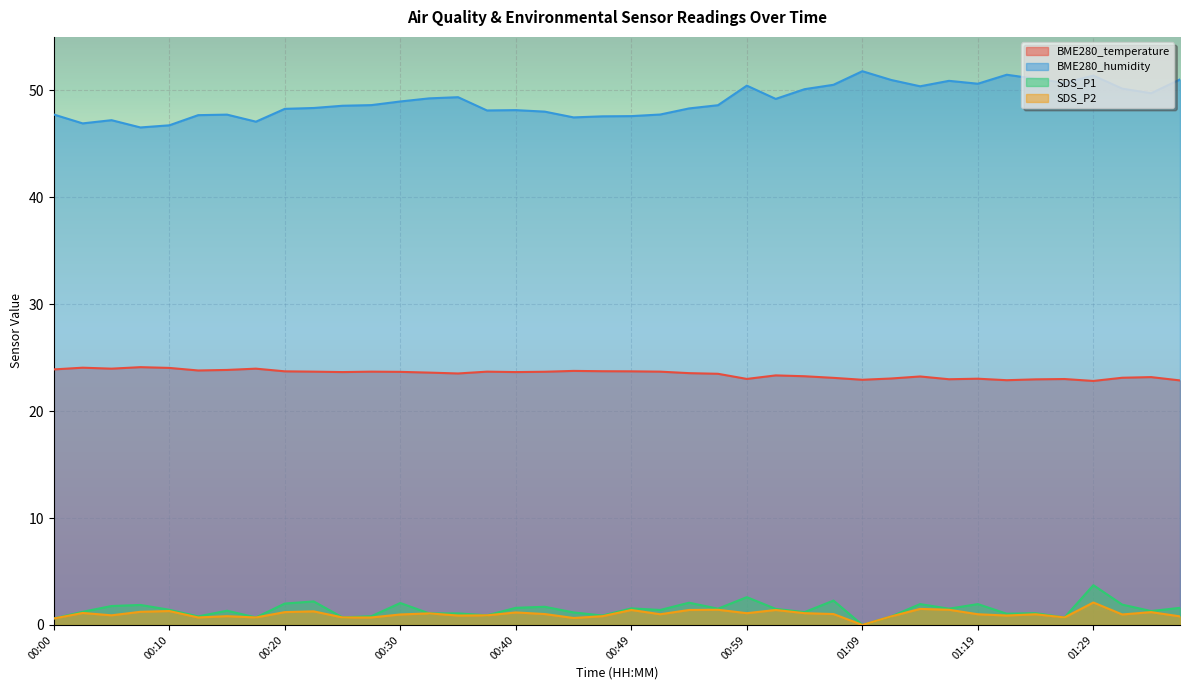

Reading left to right, transcribe all the data shown in this chart.

BME280_temperature: 23.9	24.1	24.0	24.1	24.0	23.8	23.9	24.0	23.7	23.7	23.6	23.7	23.7	23.6	23.5	23.7	23.6	23.7	23.8	23.7	23.7	23.7	23.6	23.5	23.0	23.3	23.3	23.1	22.9	23.1	23.2	23.0	23.0	22.9	23.0	23.0	22.8	23.1	23.2	22.9
BME280_humidity: 47.7	46.9	47.2	46.5	46.7	47.7	47.7	47.1	48.3	48.4	48.6	48.6	49.0	49.2	49.4	48.1	48.1	48.0	47.5	47.6	47.6	47.7	48.3	48.6	50.4	49.2	50.1	50.5	51.8	51.0	50.4	50.9	50.6	51.5	51.1	50.7	51.4	50.2	49.7	51.0
SDS_P1: 0.6	1.2	1.8	1.9	1.4	0.8	1.3	0.7	2.0	2.2	0.7	0.8	2.0	1.1	1.1	0.9	1.6	1.7	1.2	0.9	1.6	1.4	2.1	1.5	2.6	1.5	1.2	2.3	0.0	0.8	1.9	1.5	1.9	1.1	1.1	0.7	3.7	1.9	1.3	1.6
SDS_P2: 0.6	1.1	0.9	1.2	1.3	0.7	0.8	0.7	1.2	1.3	0.7	0.7	1.0	1.1	0.9	0.9	1.2	1.0	0.7	0.8	1.4	1.0	1.4	1.4	1.1	1.4	1.1	1.0	0.0	0.8	1.5	1.4	1.0	0.9	1.0	0.7	2.1	1.0	1.2	0.8